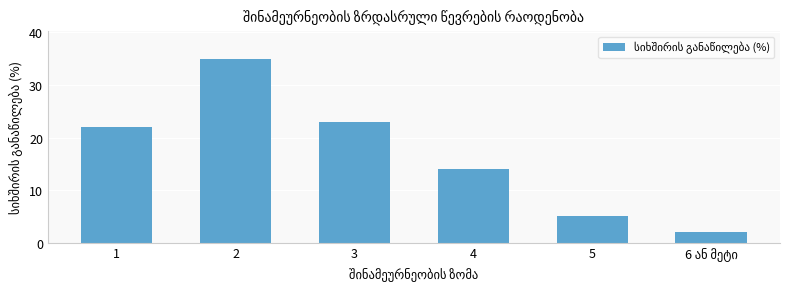

Which label corresponds to the largest value in the chart?

2